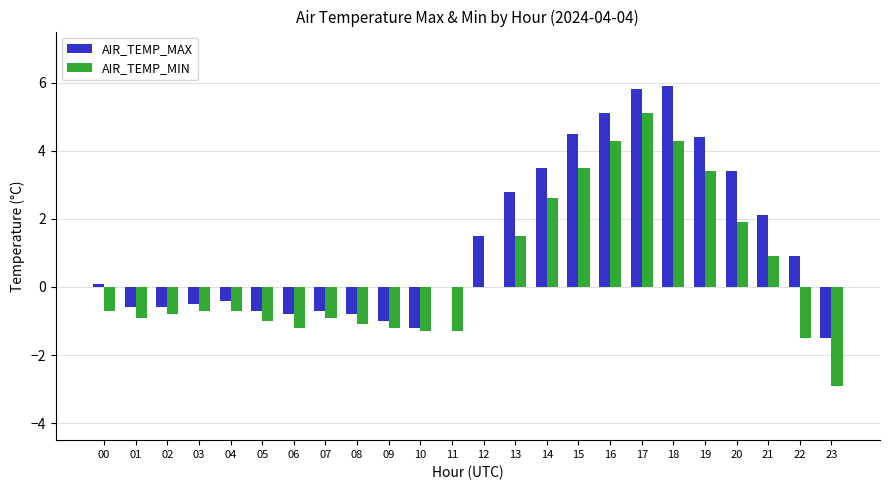

What is the total value across all series at 02?

-1.4